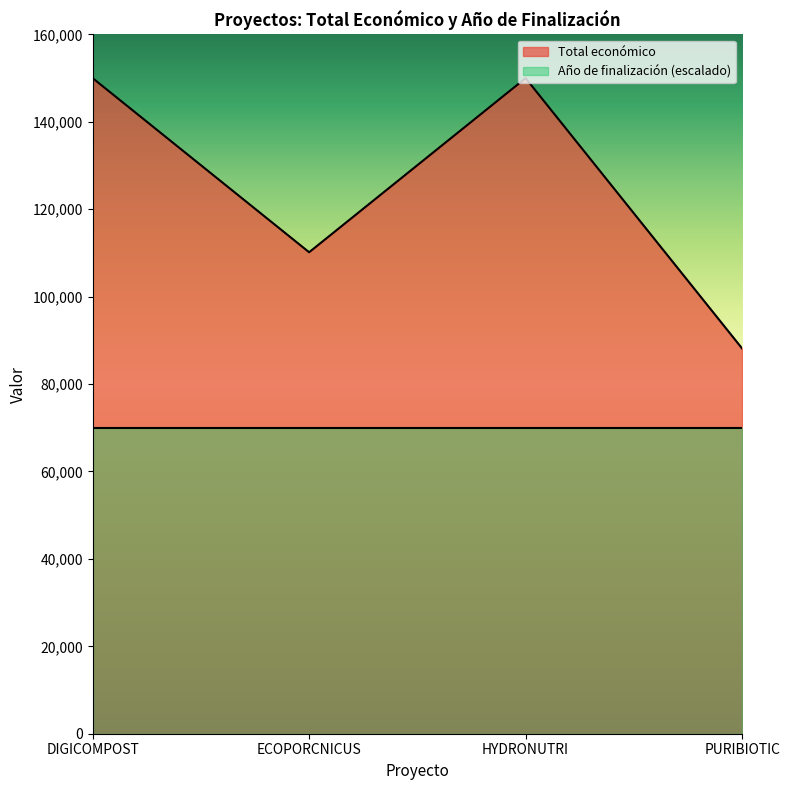

What is the ratio of the value at HYDRONUTRI to the value at ECOPORCNICUS?

1.4